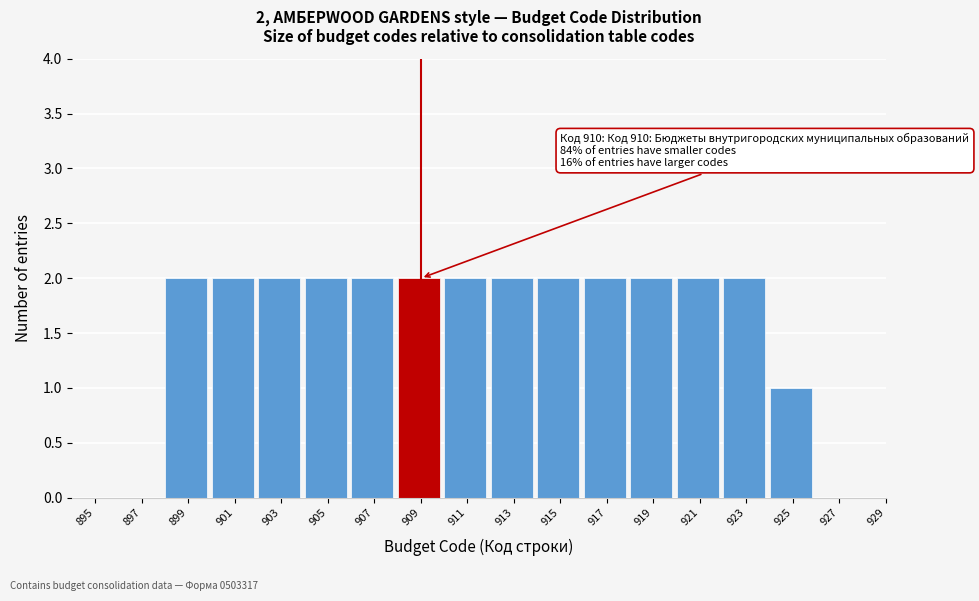

Reading left to right, extract all data points from this chart.

895=0	897=0	899=2	901=2	903=2	905=2	907=2	909=2	911=2	913=2	915=2	917=2	919=2	921=2	923=2	925=1	927=0	929=0